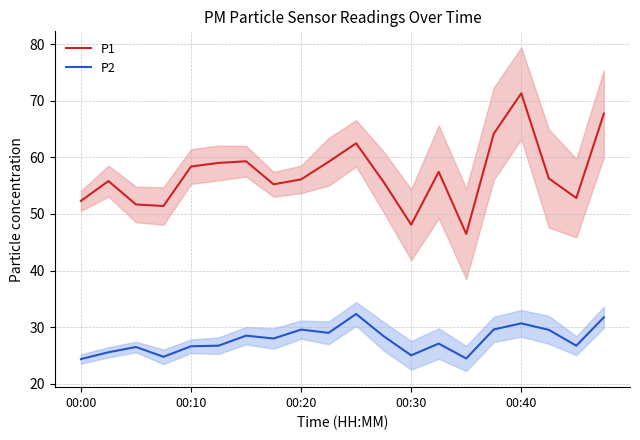

True or false: P1 and P2 cross at least once.

False